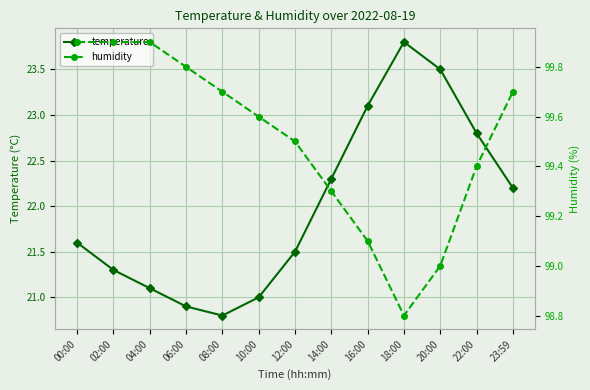

What is the maximum value shown in the chart?

99.9